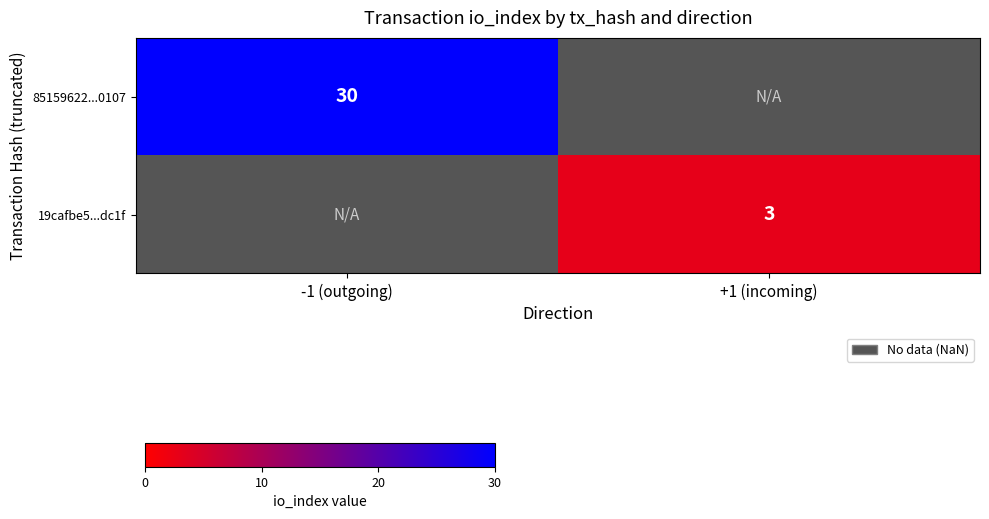

The value of 85159622...0107 at +1 (incoming) is 0.7. True or false?

False